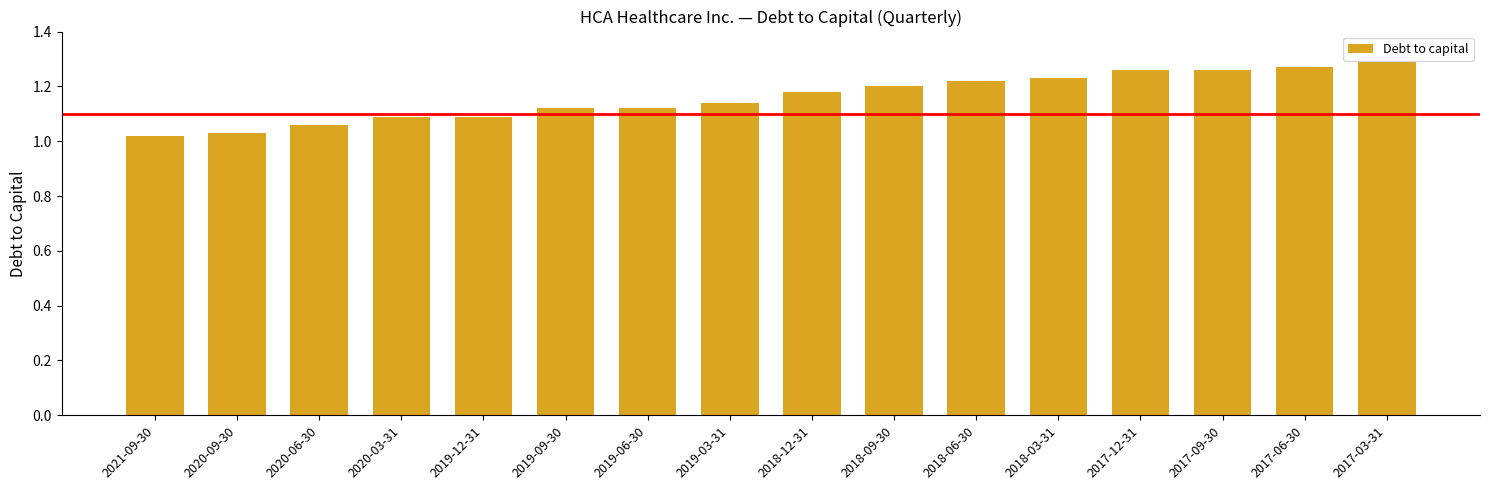

What is the change in value from 2019-06-30 to 2018-06-30?

+0.1